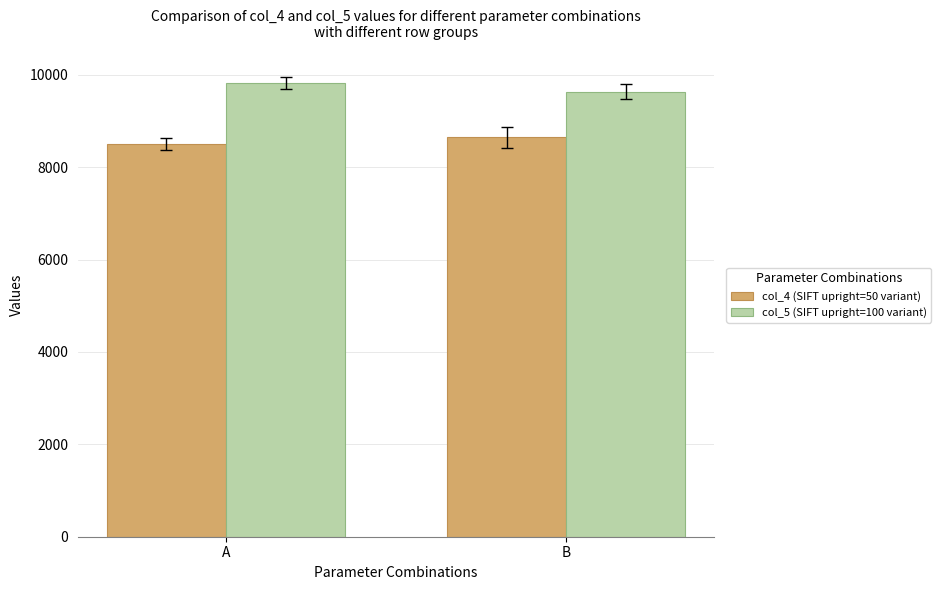

Is the value of col_5 (SIFT upright=100 variant) at A greater than the value of col_4 (SIFT upright=50 variant) at B?

Yes